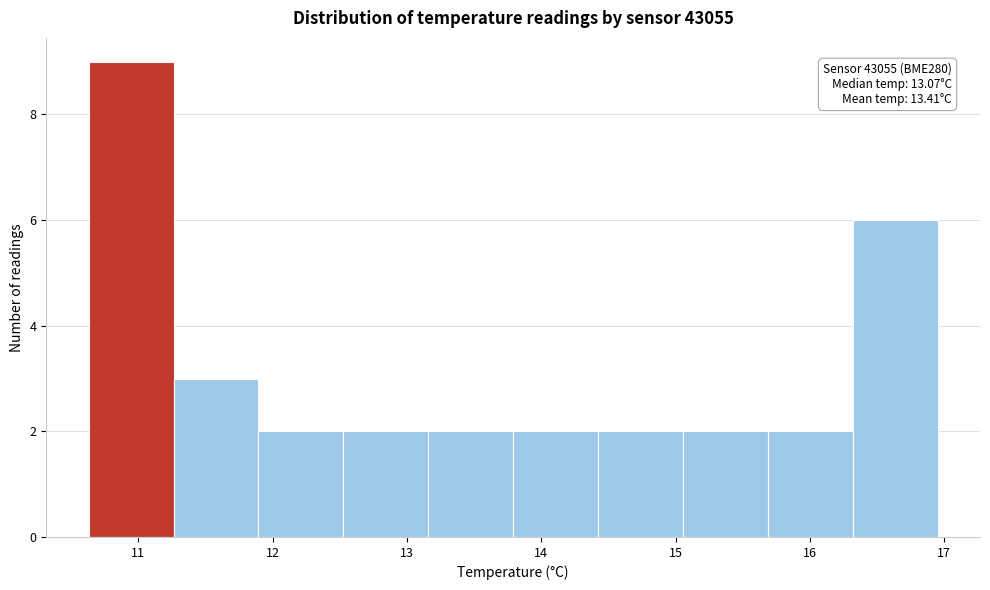

Over which range of the x-axis is the bar tallest?

10.6 to 11.3